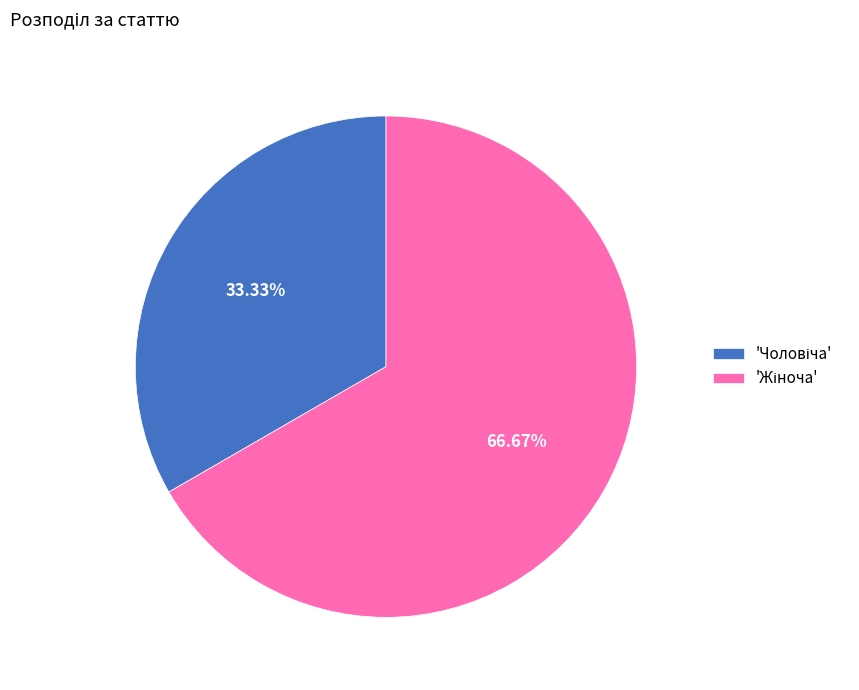

Is there any slice that represents more than half of the pie?

Yes